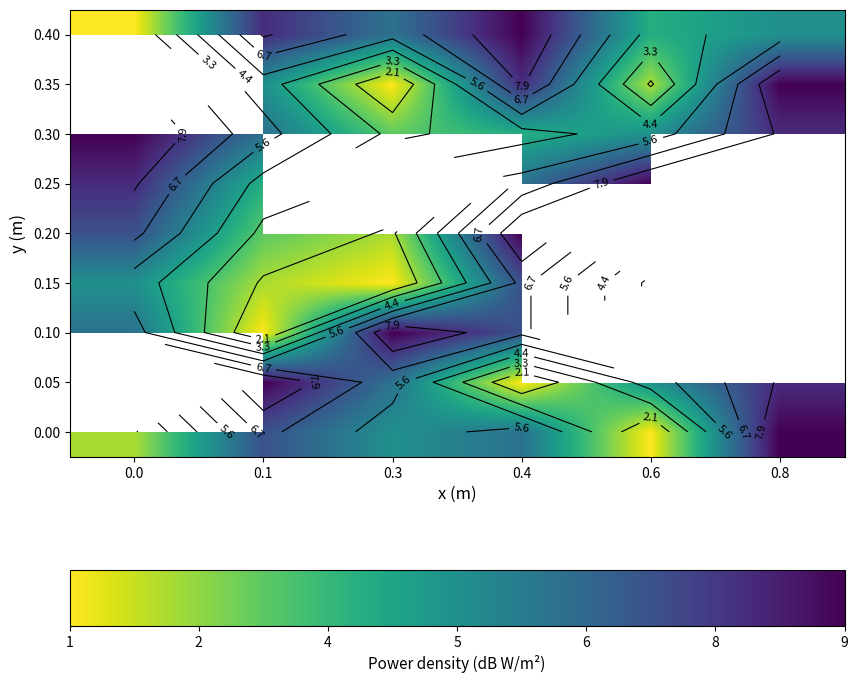

Which label corresponds to the smallest value in the chart?

0.6